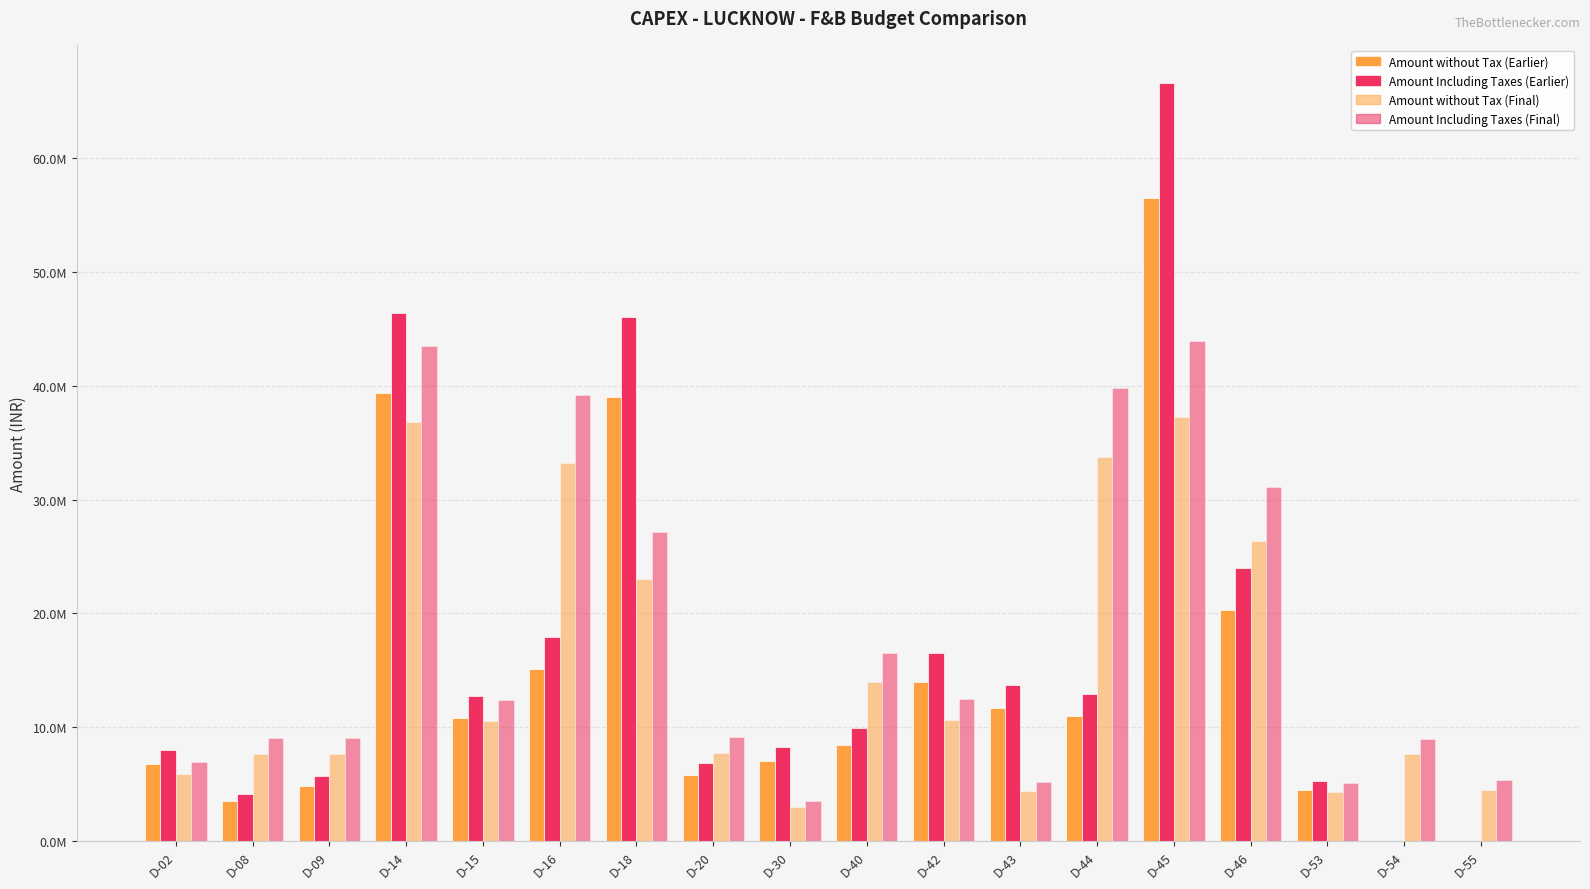

What is the sum of all Amount Including Taxes (Earlier) values?

305115435.9